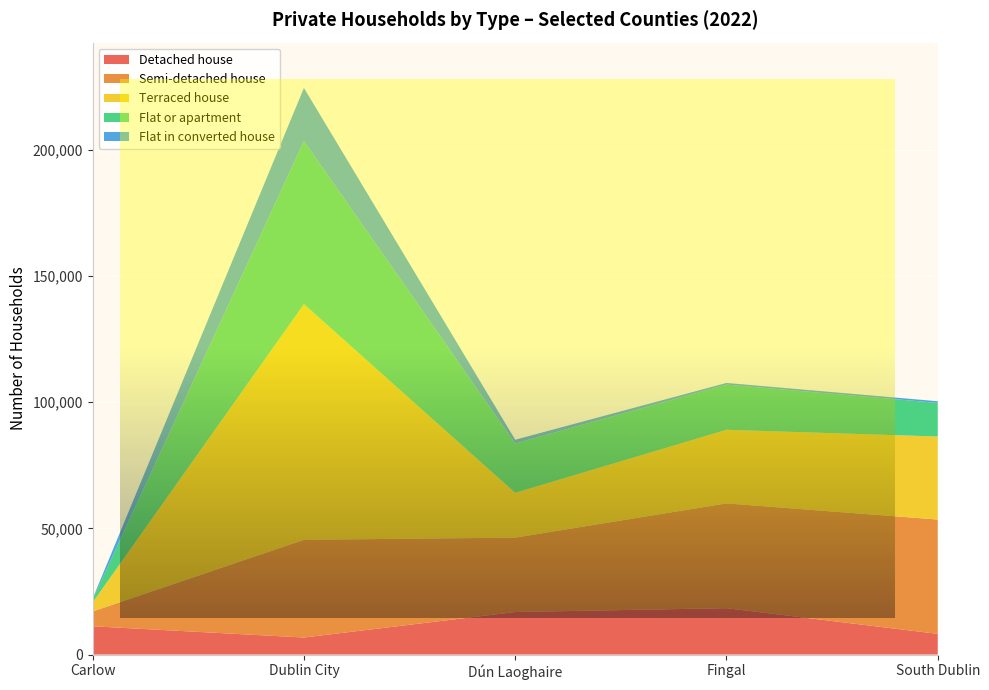

Reading left to right, transcribe all the data shown in this chart.

Detached house: Carlow=11201	Dublin City=6739	Dún Laoghaire=16845	Fingal=18367	South Dublin=8186
Semi-detached house: Carlow=5863	Dublin City=38701	Dún Laoghaire=29461	Fingal=41495	South Dublin=45284
Terraced house: Carlow=3560	Dublin City=93356	Dún Laoghaire=17747	Fingal=29157	South Dublin=32877
Flat or apartment: Carlow=1169	Dublin City=64600	Dún Laoghaire=19542	Fingal=17902	South Dublin=13327
Flat in converted house: Carlow=373	Dublin City=21018	Dún Laoghaire=1486	Fingal=649	South Dublin=649